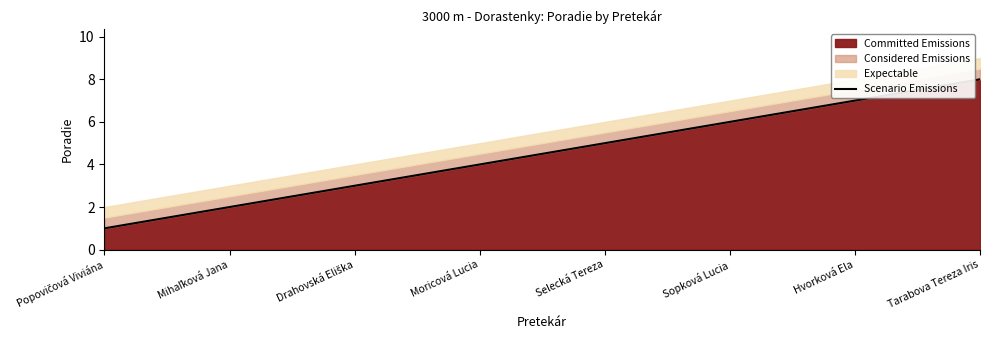

What is the change in value from Drahovská Eliška to Tarabova Tereza Iris?

+5